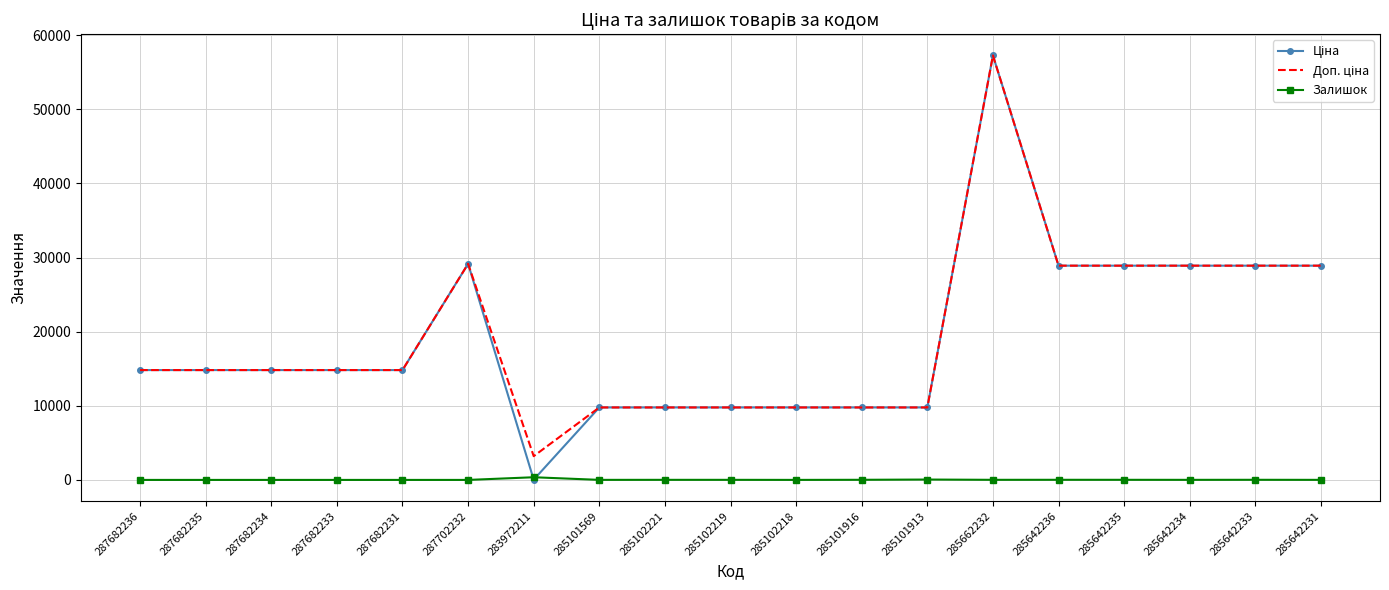

What is the greatest value displayed?

57258.0